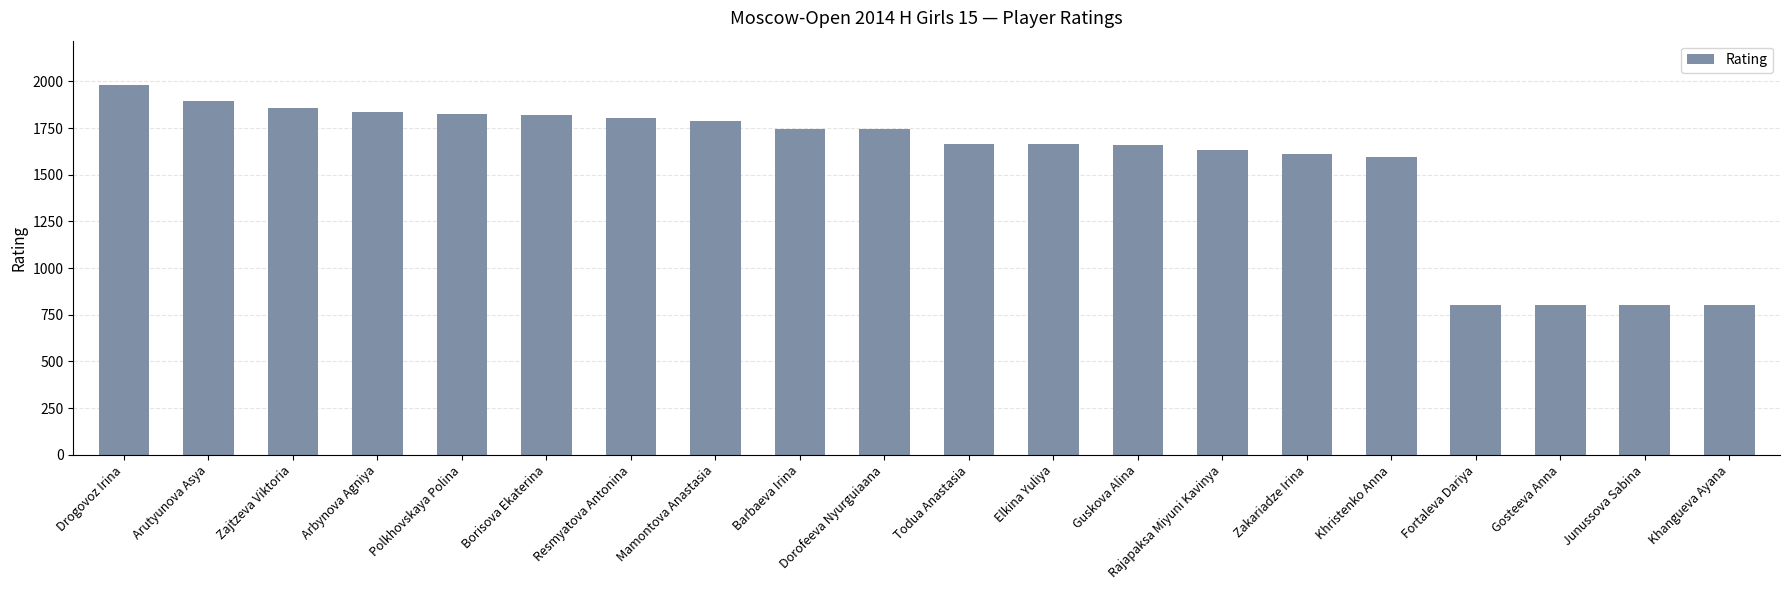

Is it true that the value at Khangueva Ayana is 800?

True